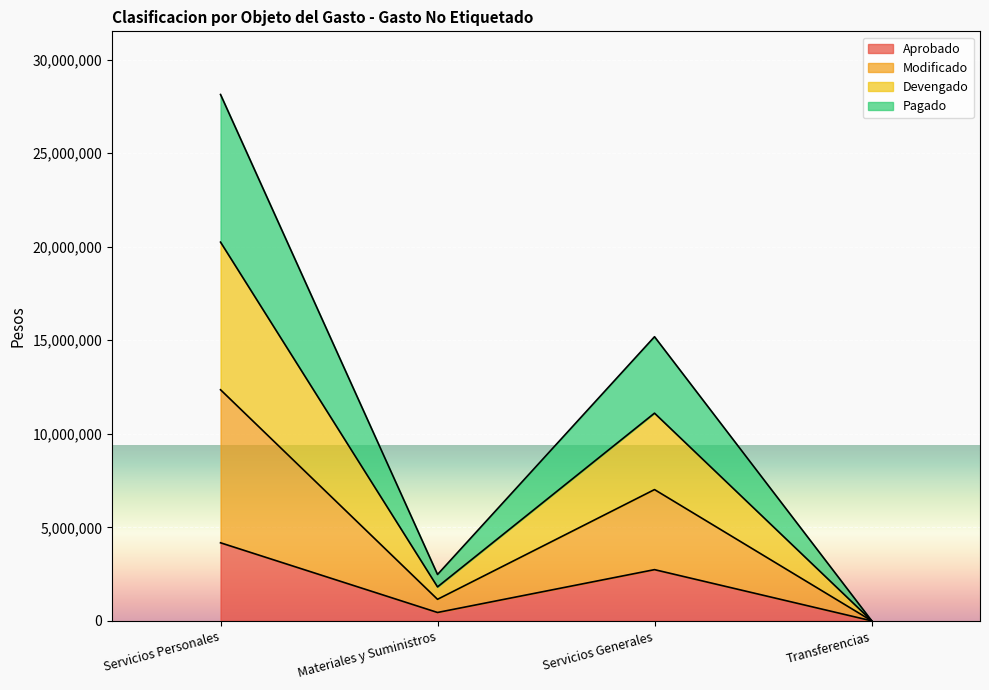

What is the label of the 2nd point from the right?

Servicios Generales